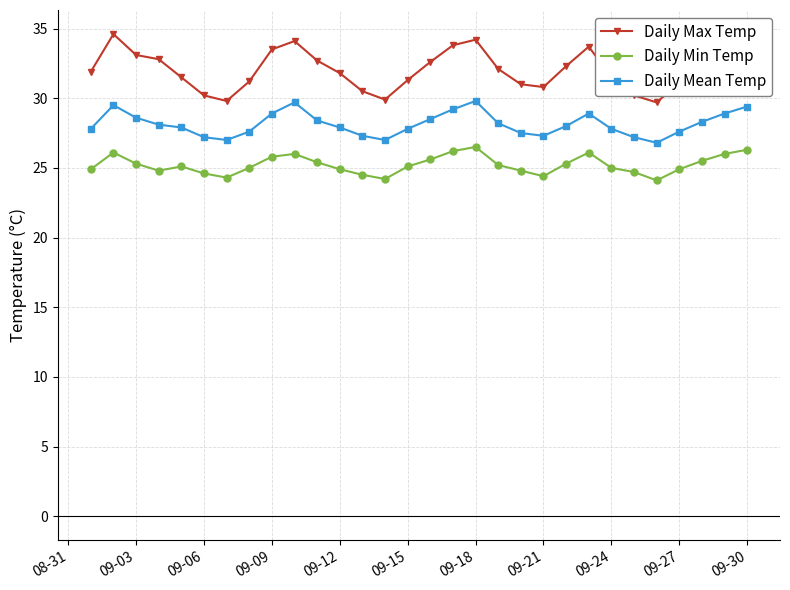

Which series has the largest range (max minus min)?

Daily Max Temp